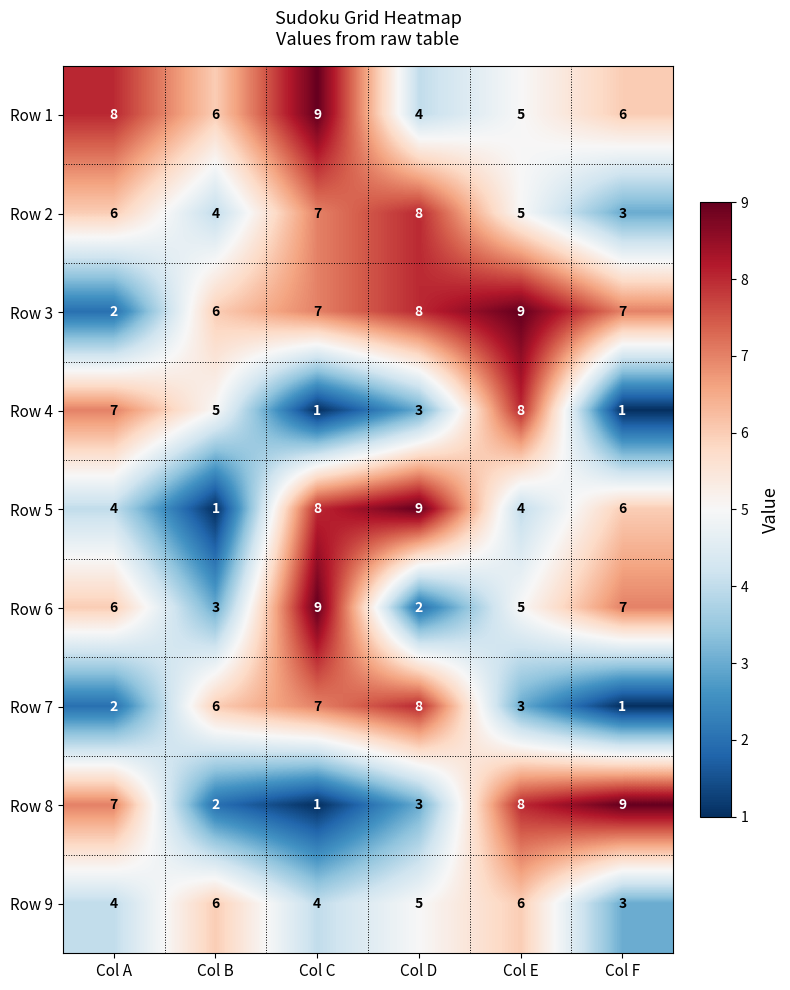

How many series are shown in this chart?

9